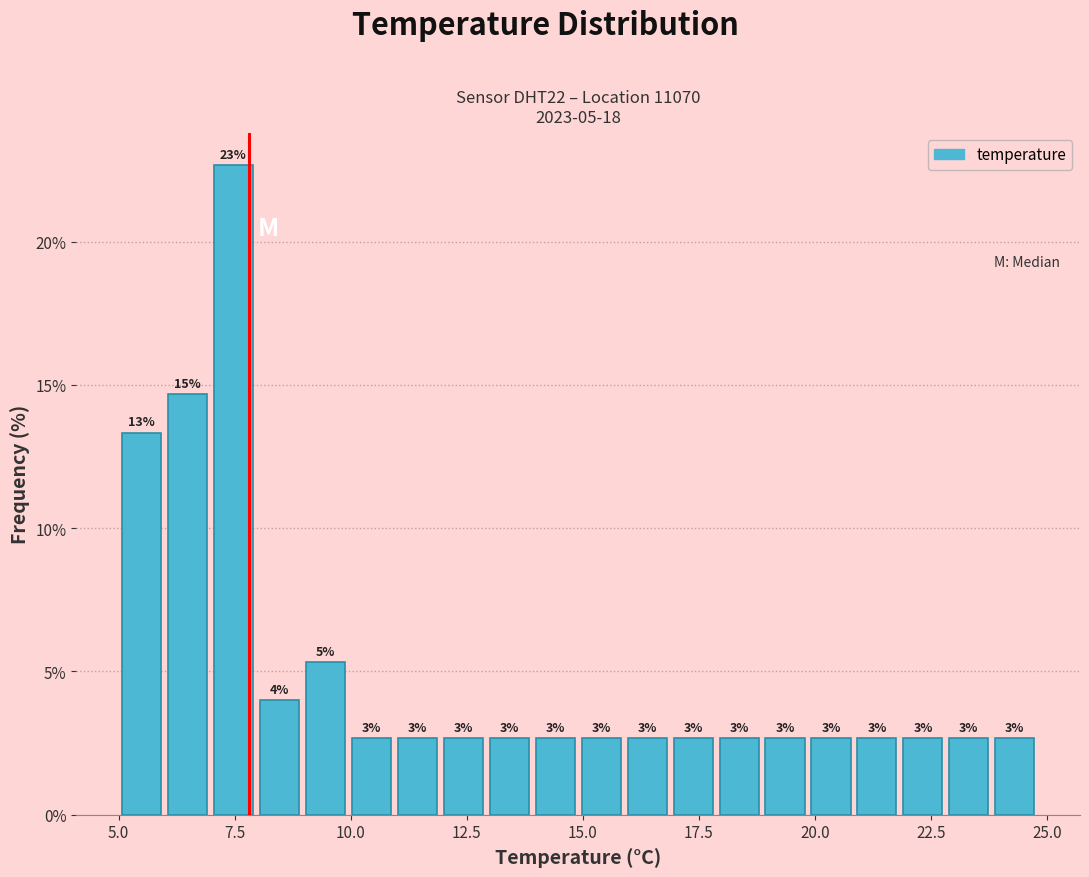

Read against the x-axis, roughly where is the centre of the tallest bar?

7.5